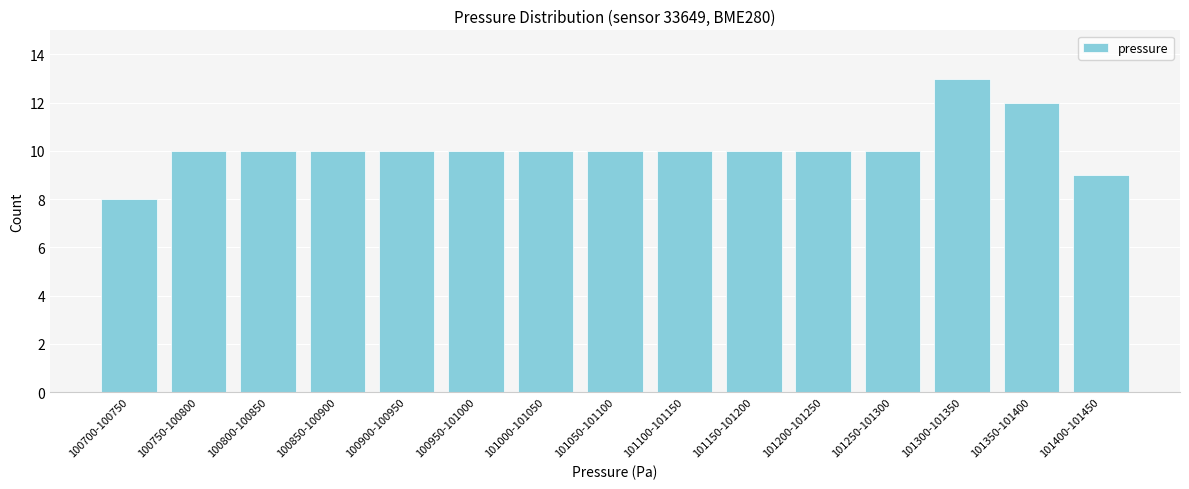

Reading left to right, extract all data points from this chart.

100700-100750=8	100750-100800=10	100800-100850=10	100850-100900=10	100900-100950=10	100950-101000=10	101000-101050=10	101050-101100=10	101100-101150=10	101150-101200=10	101200-101250=10	101250-101300=10	101300-101350=13	101350-101400=12	101400-101450=9